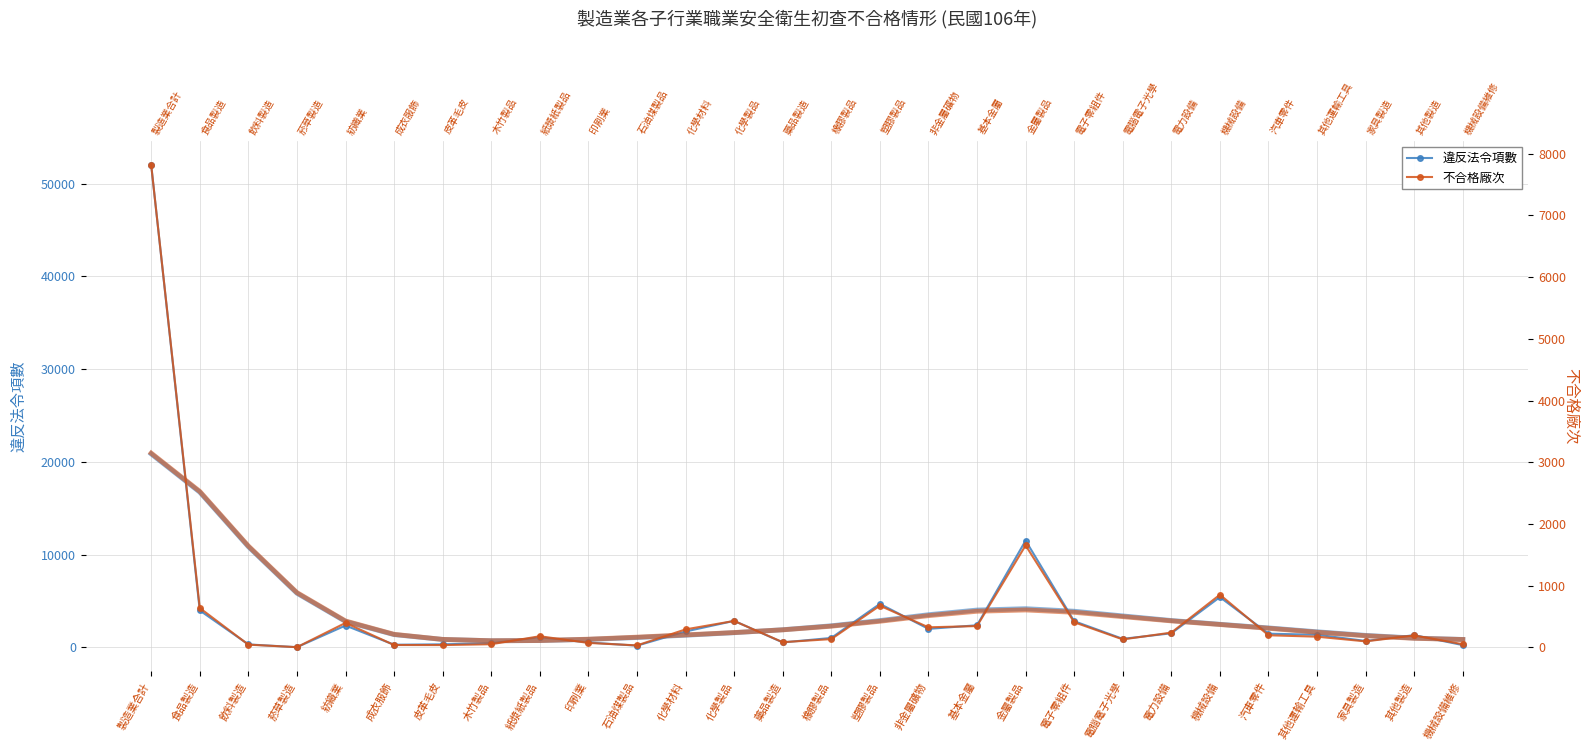

What is the difference between the 不合格廠次 values at 電子零組件 and 電腦電子光學?

278